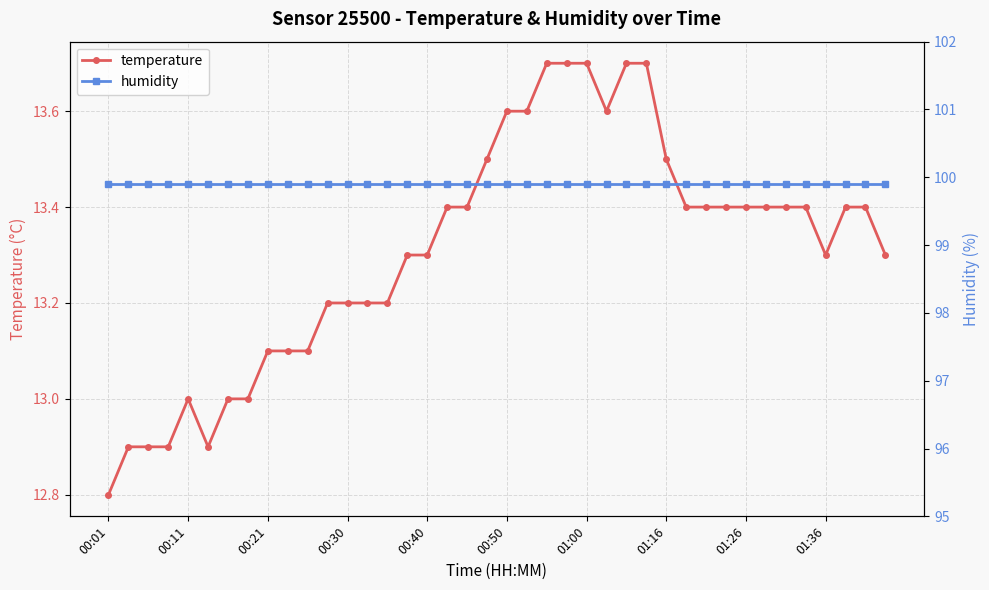

Which series has the widest spread of values?

temperature